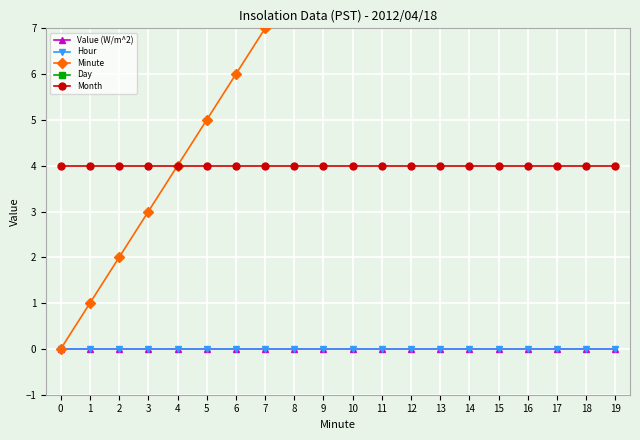

What is the sum of the Minute values at 3 and 13?

16